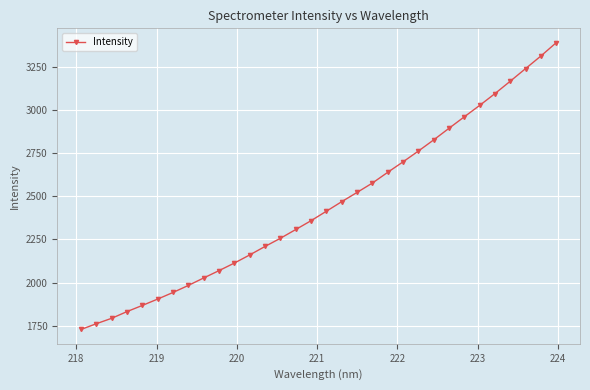

What is the smallest value displayed?

1728.0